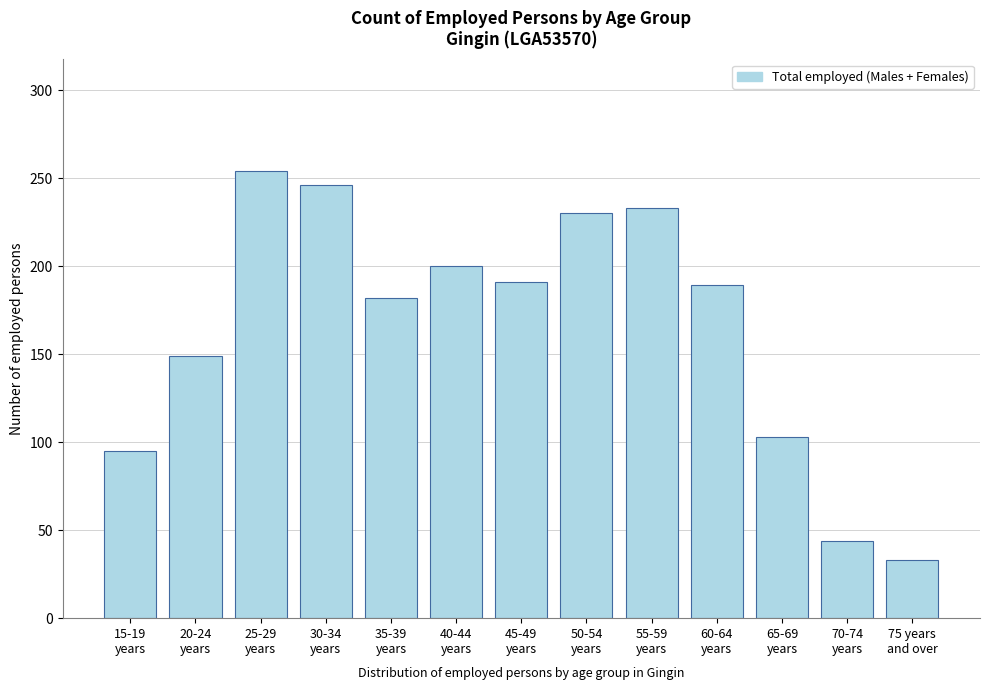

Reading left to right, what are all the values shown in this chart?

95	149	254	246	182	200	191	230	233	189	103	44	33